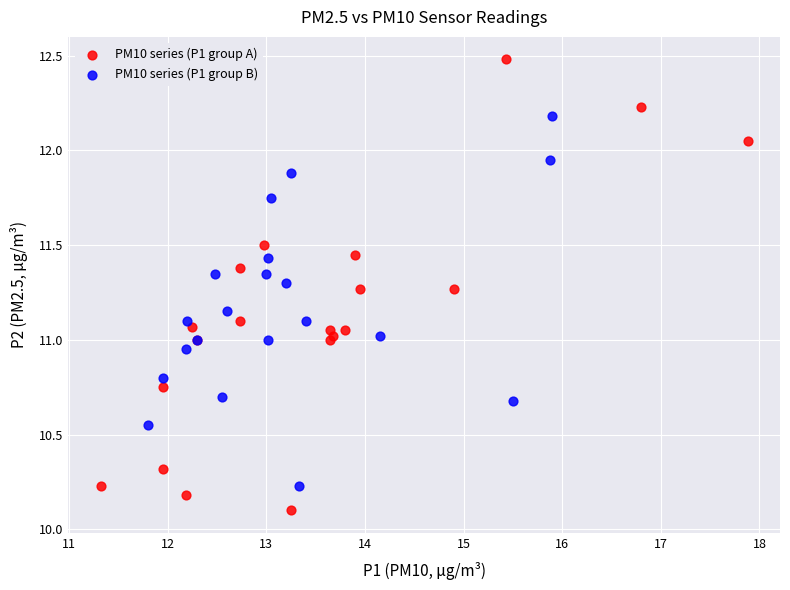

What are all the series names shown in the legend?

PM10 series (P1 group A), PM10 series (P1 group B)